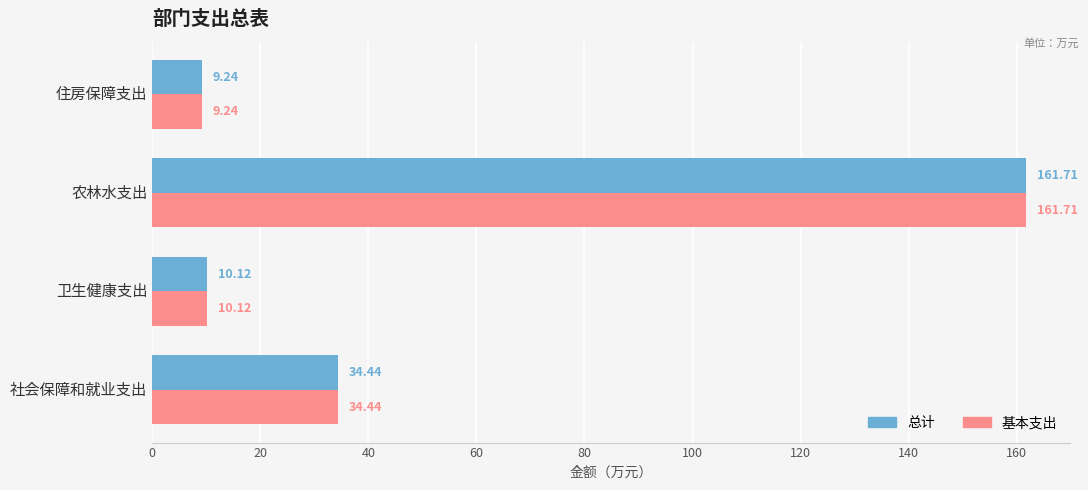

Where is 基本支出 nearest to the value 85?

社会保障和就业支出